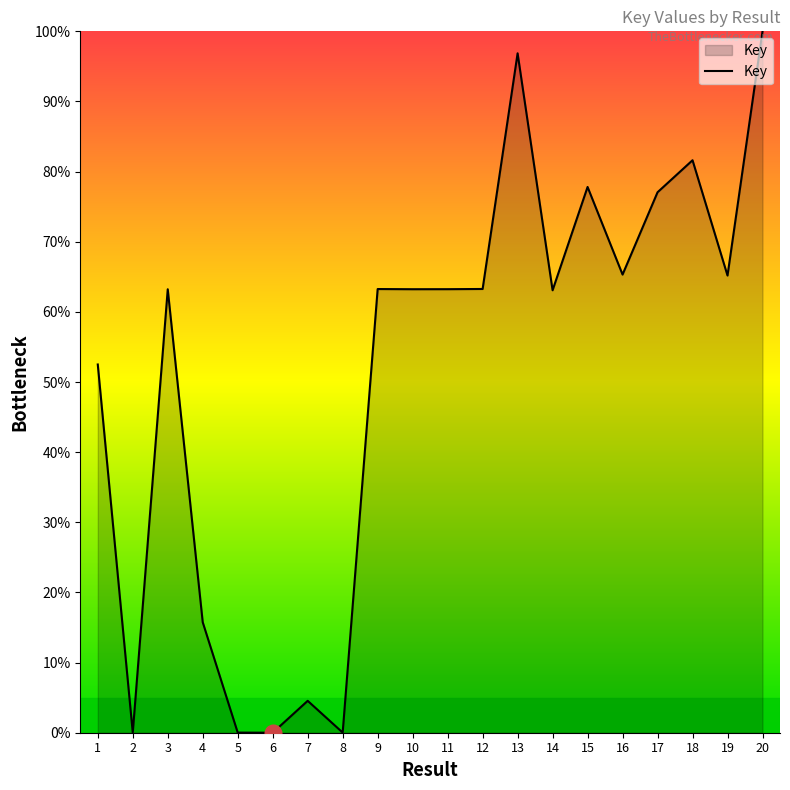

What is the difference between the values at 8 and 11?

63.2